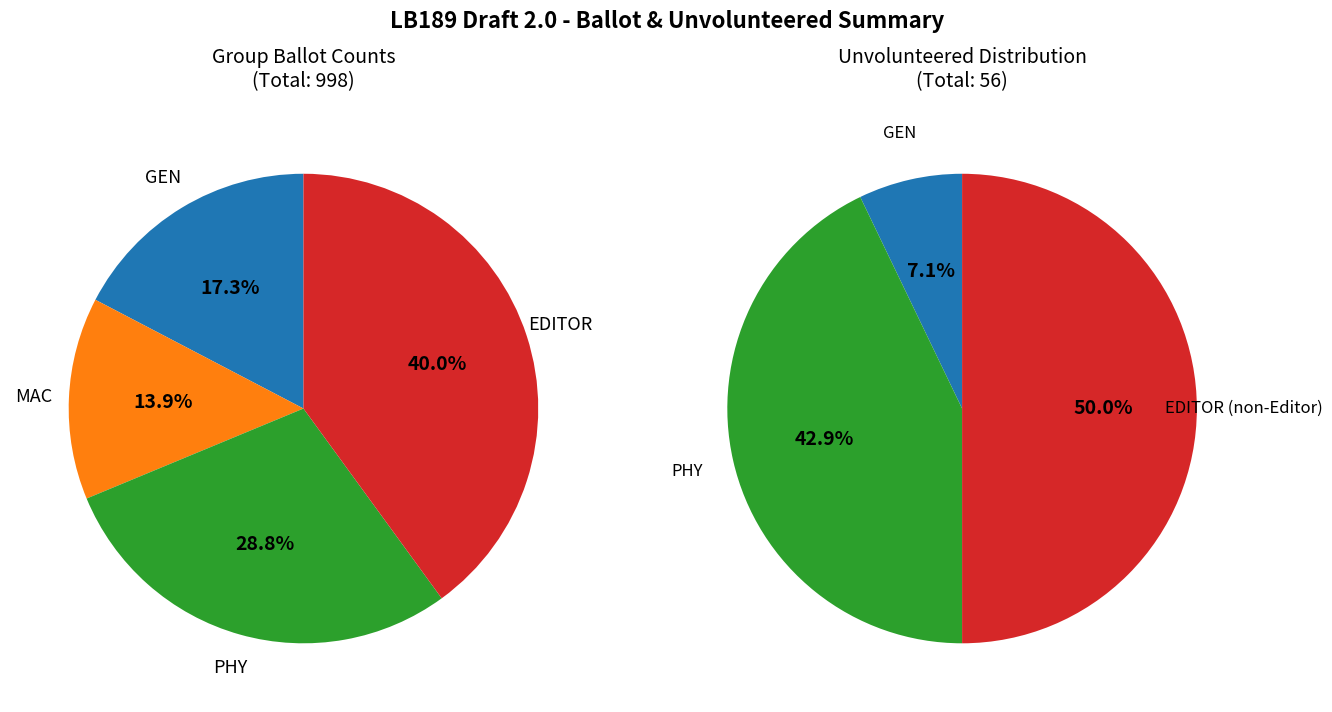

How many slices are in this pie chart?

4